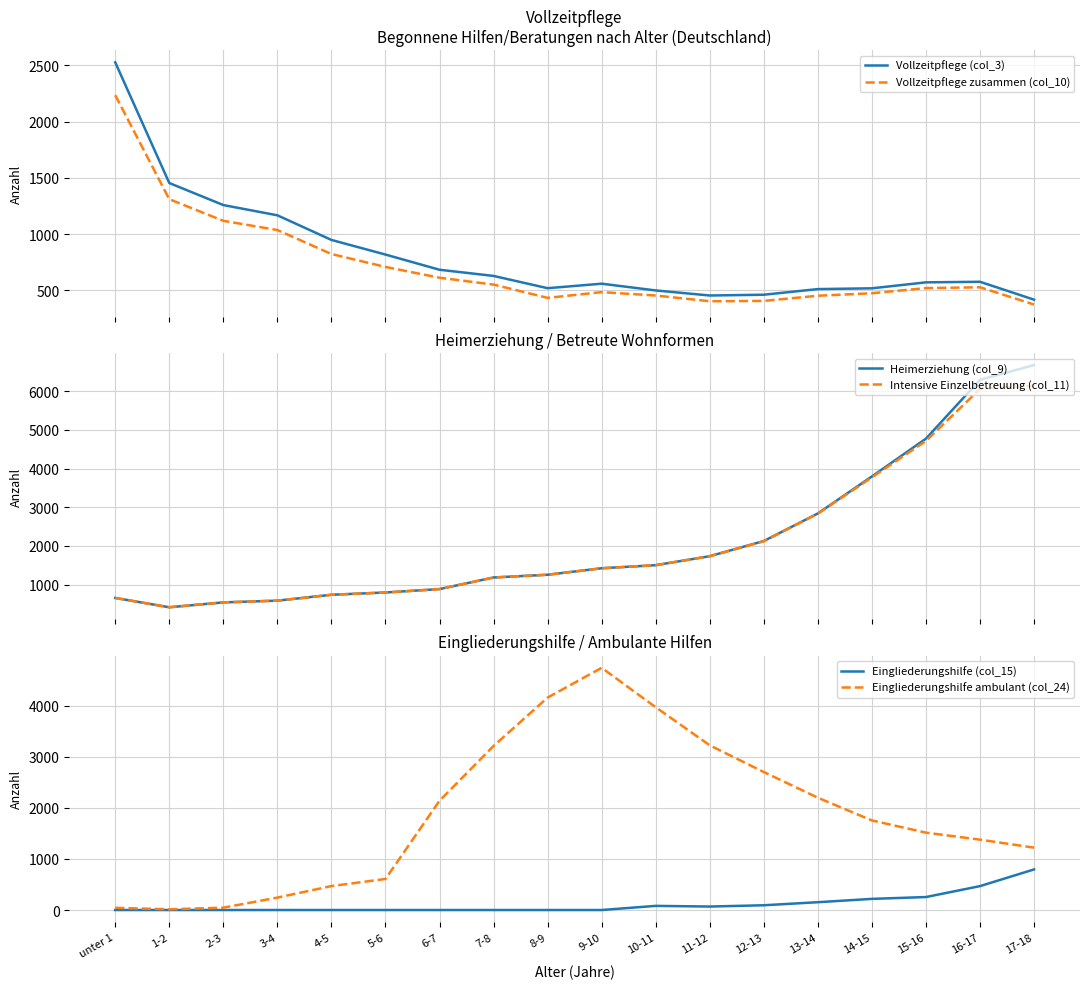

What is the sum of the Intensive Einzelbetreuung (col_11) values at 17-18 and 15-16?

10859